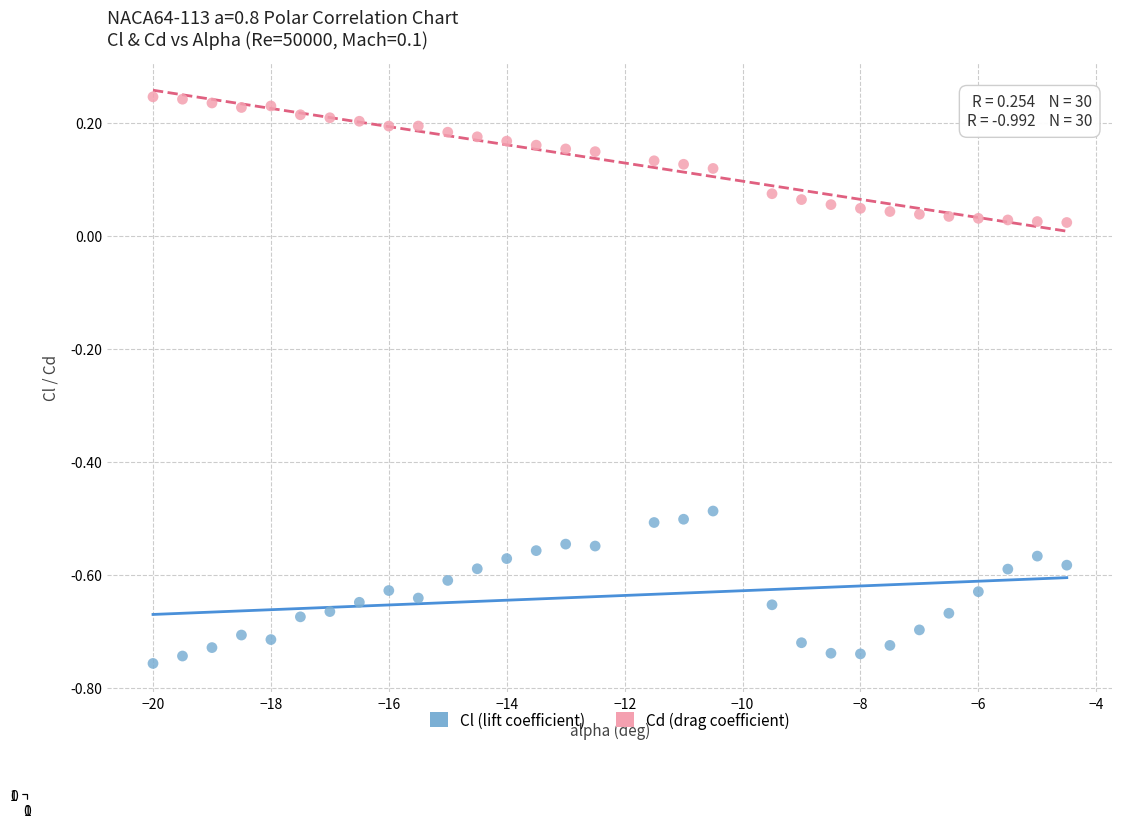

What are all the series names shown in the legend?

Cl (lift coefficient), Cd (drag coefficient)